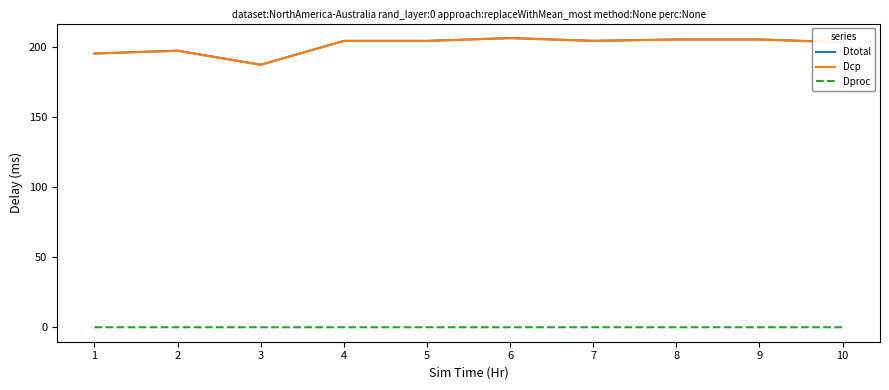

How many lines are shown in the chart?

3